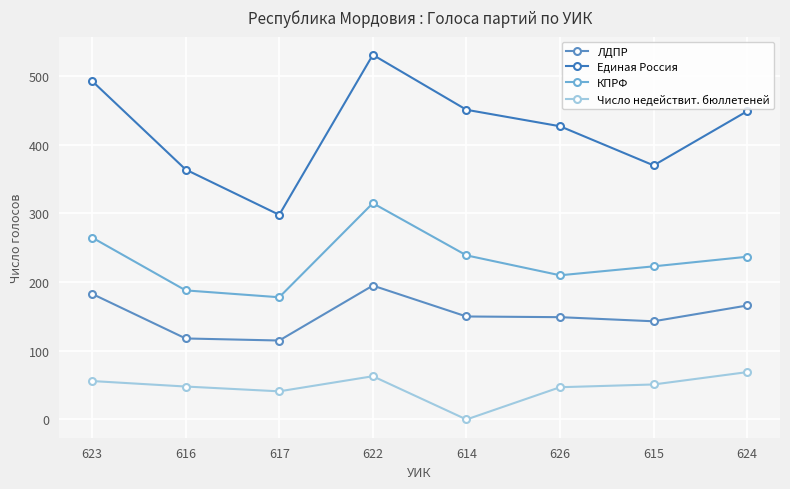

Between 616 and 614, which series saw the biggest shift?

Единая Россия